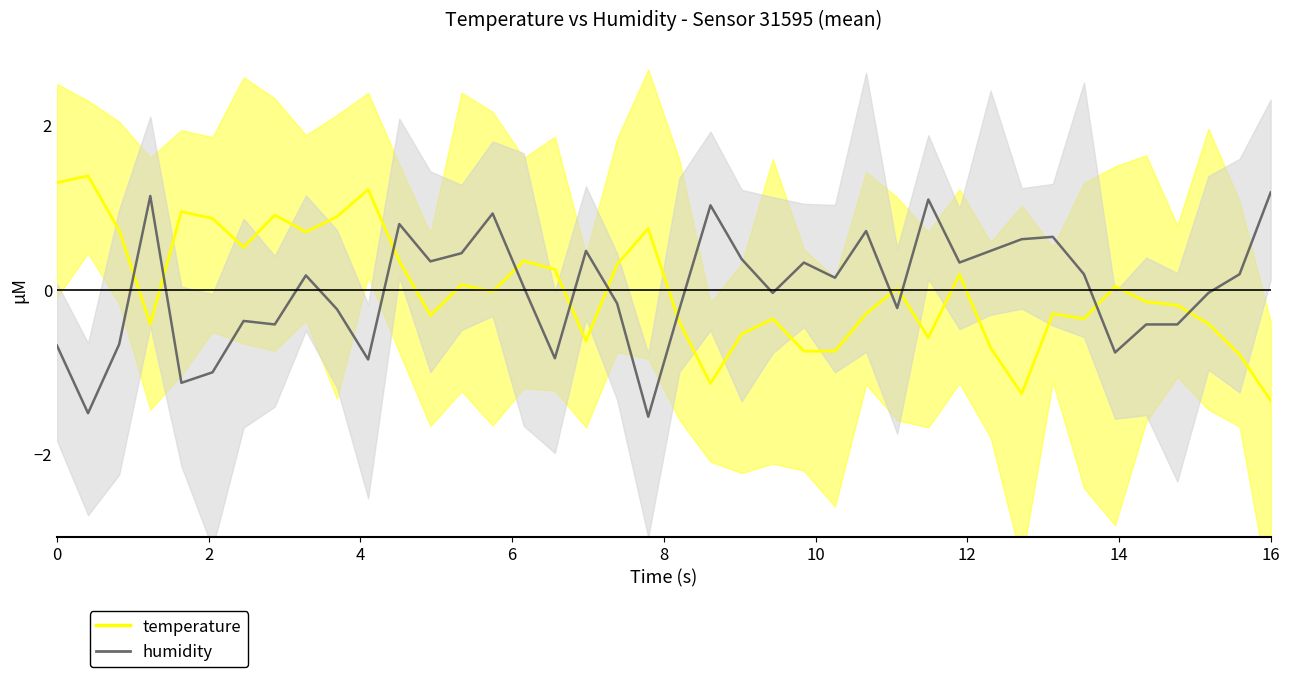

How many distinct data groups are displayed?

2